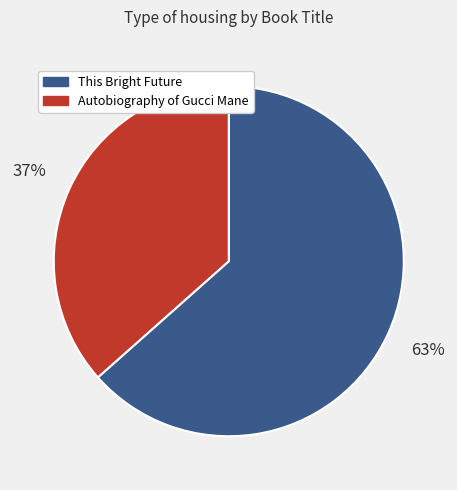

Which category accounts for the majority?

This Bright Future